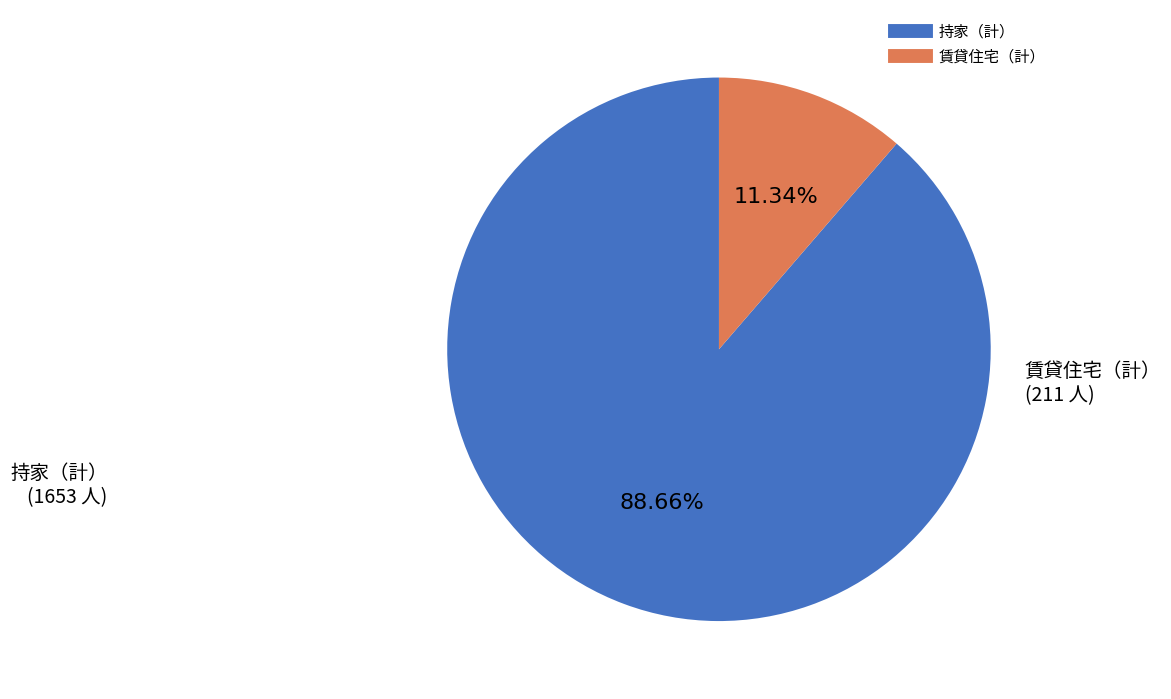

Which has a higher value, 賃貸住宅（計） or 持家（計）?

持家（計）